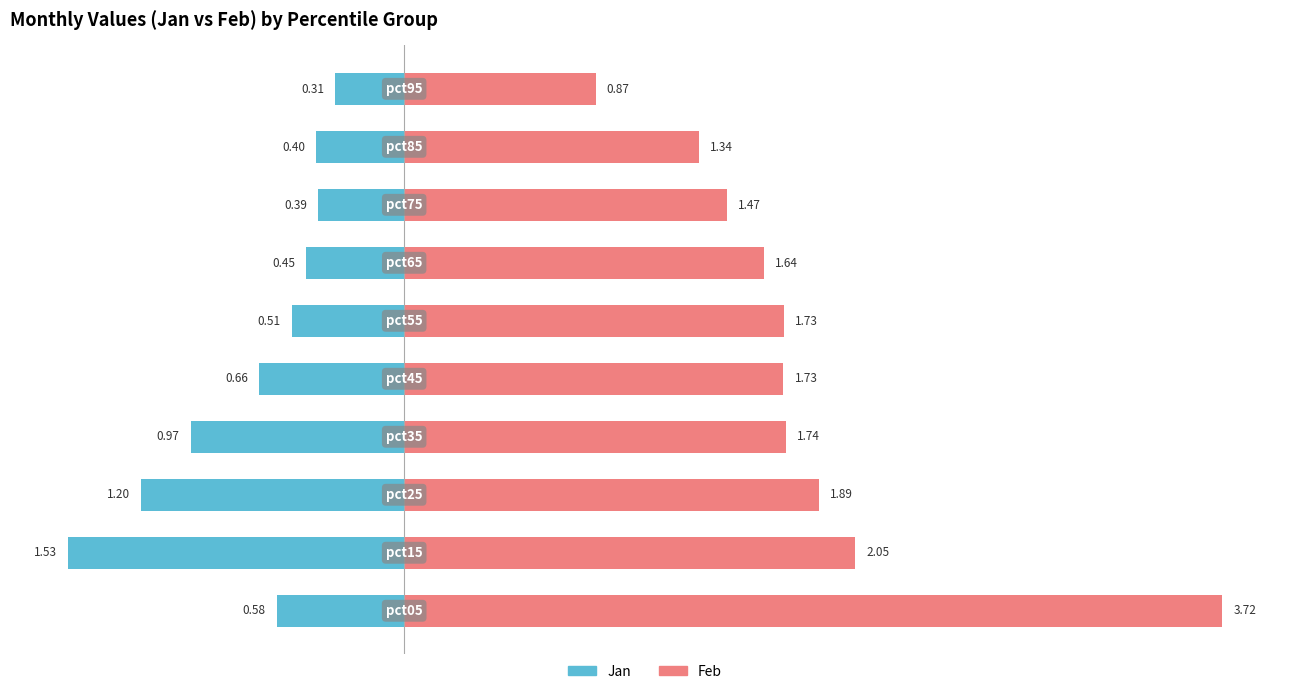

Rank the series by their maximum value, from highest to lowest.

Feb, Jan